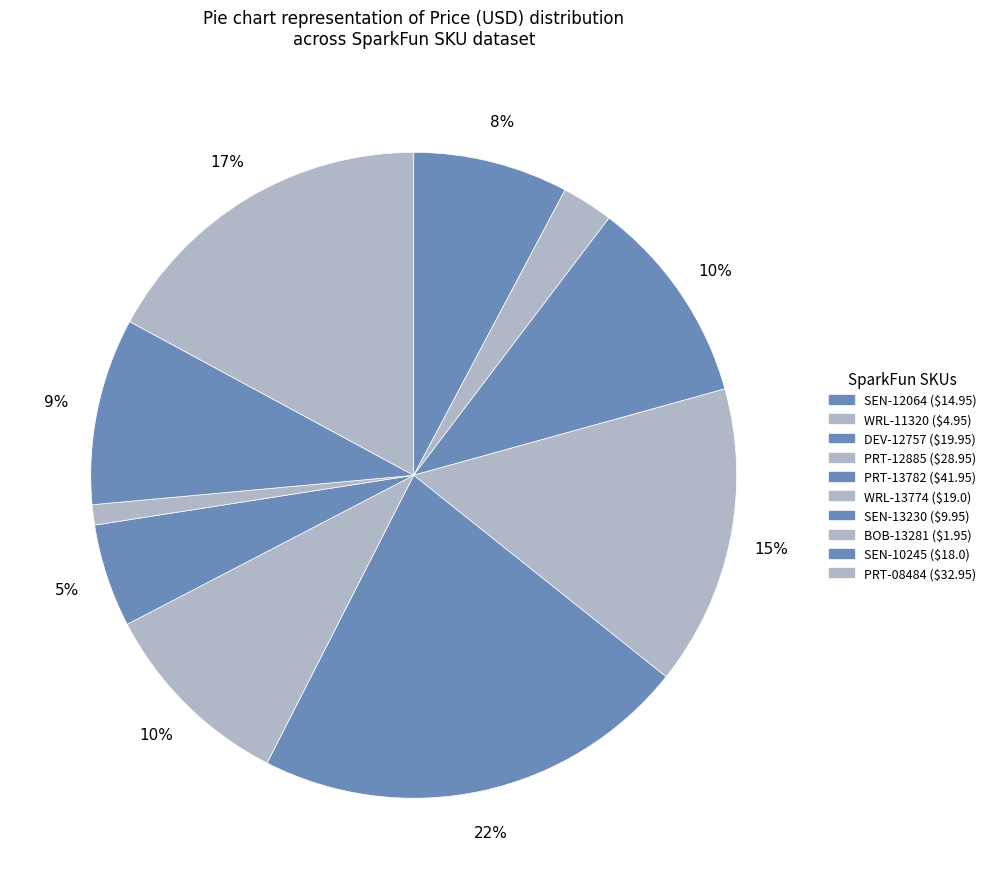

Is the sum of SEN-13230 and WRL-11320 greater than half?

No